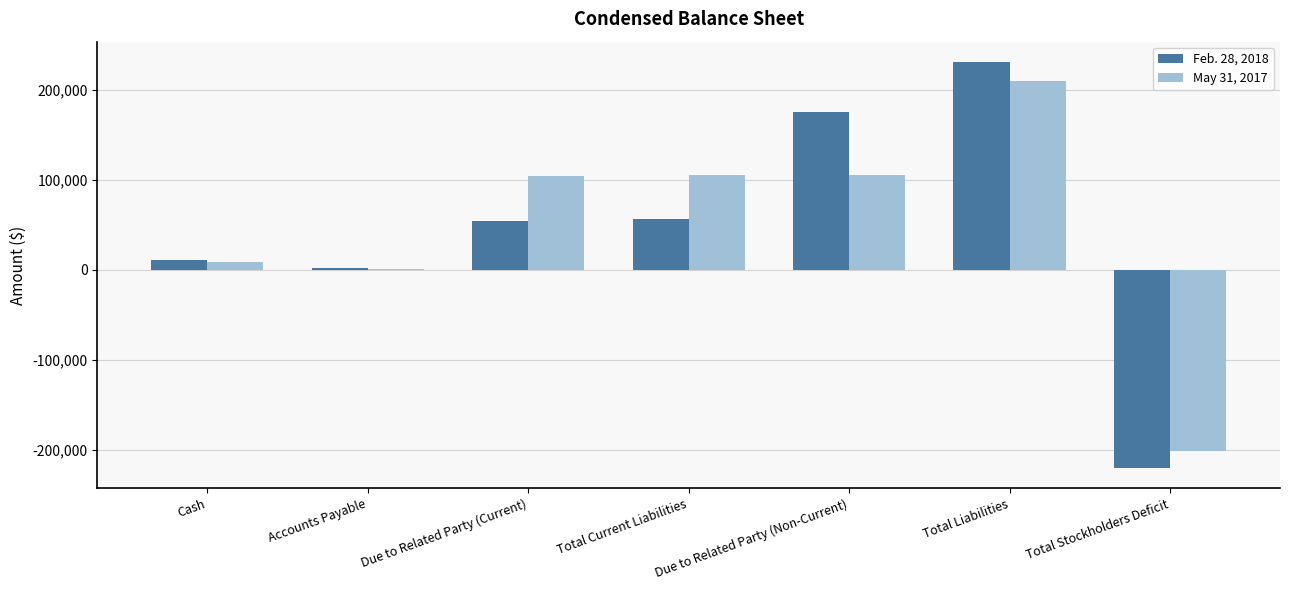

Count the number of categories in the chart.

7